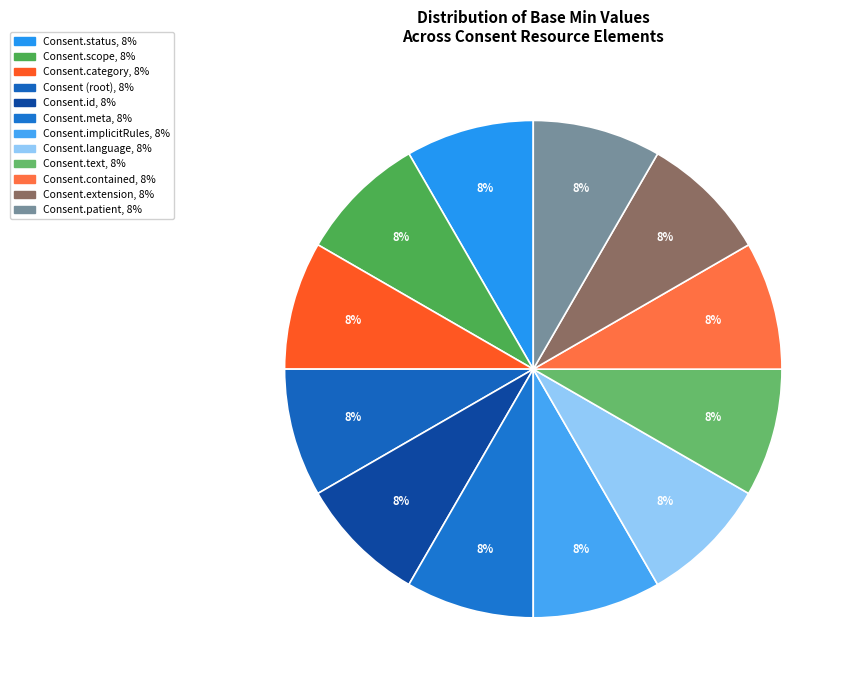

Is there any slice that represents more than half of the pie?

No